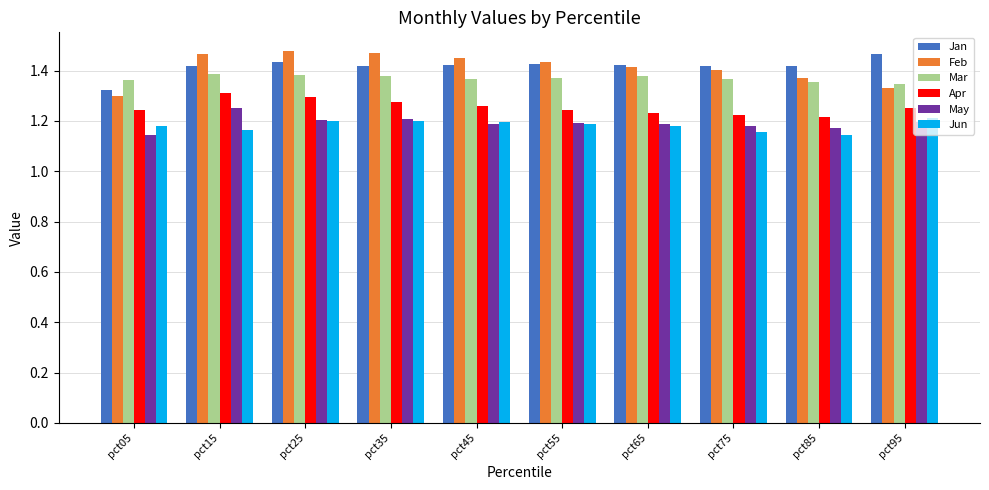

Which category has the lowest value in the May series?

pct05